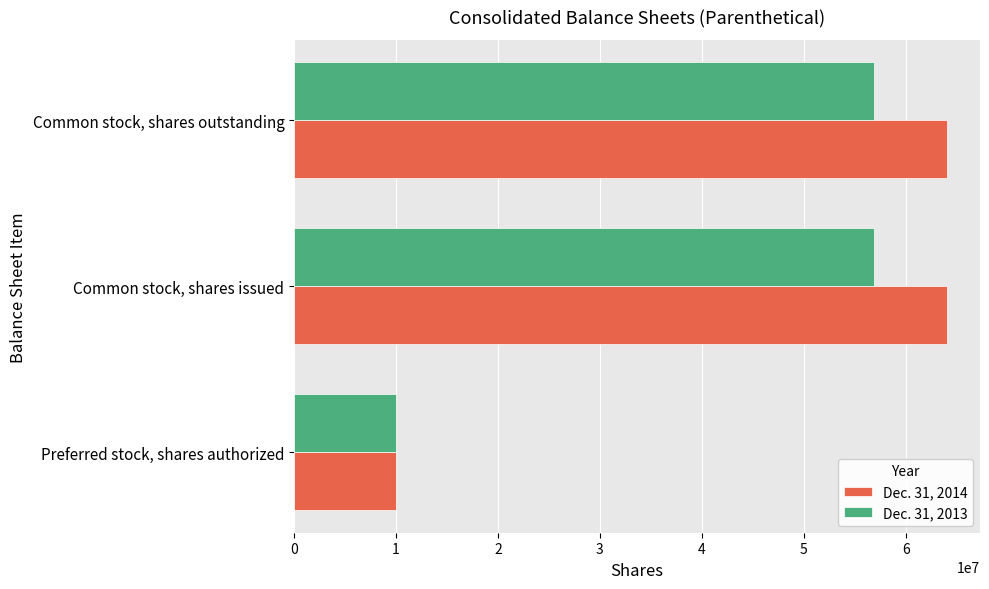

What are all the series names shown in the legend?

Dec. 31, 2014, Dec. 31, 2013